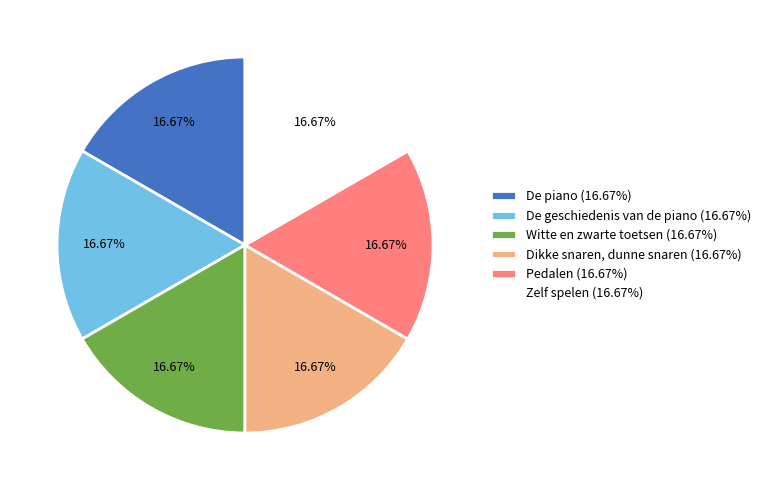

How many slices are in this pie chart?

6